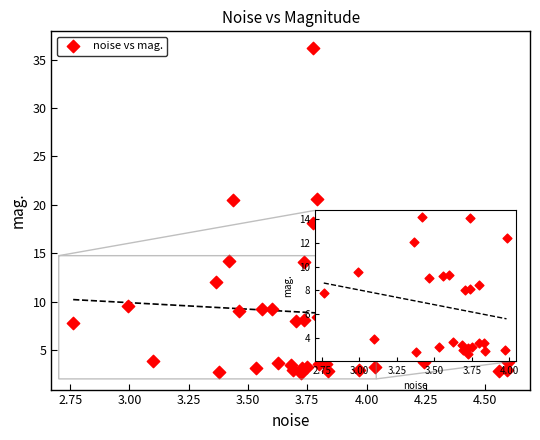

What is the range of Y values (max minus min)?

33.6